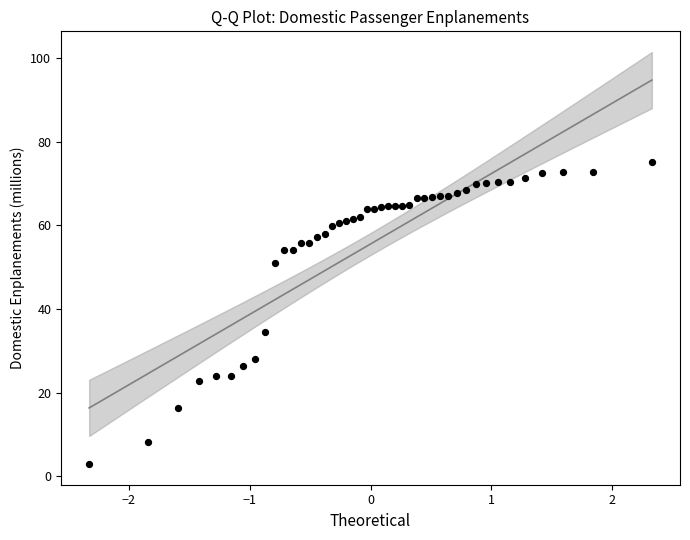

What Y value in the scatter plot is closest to 39?

34.4